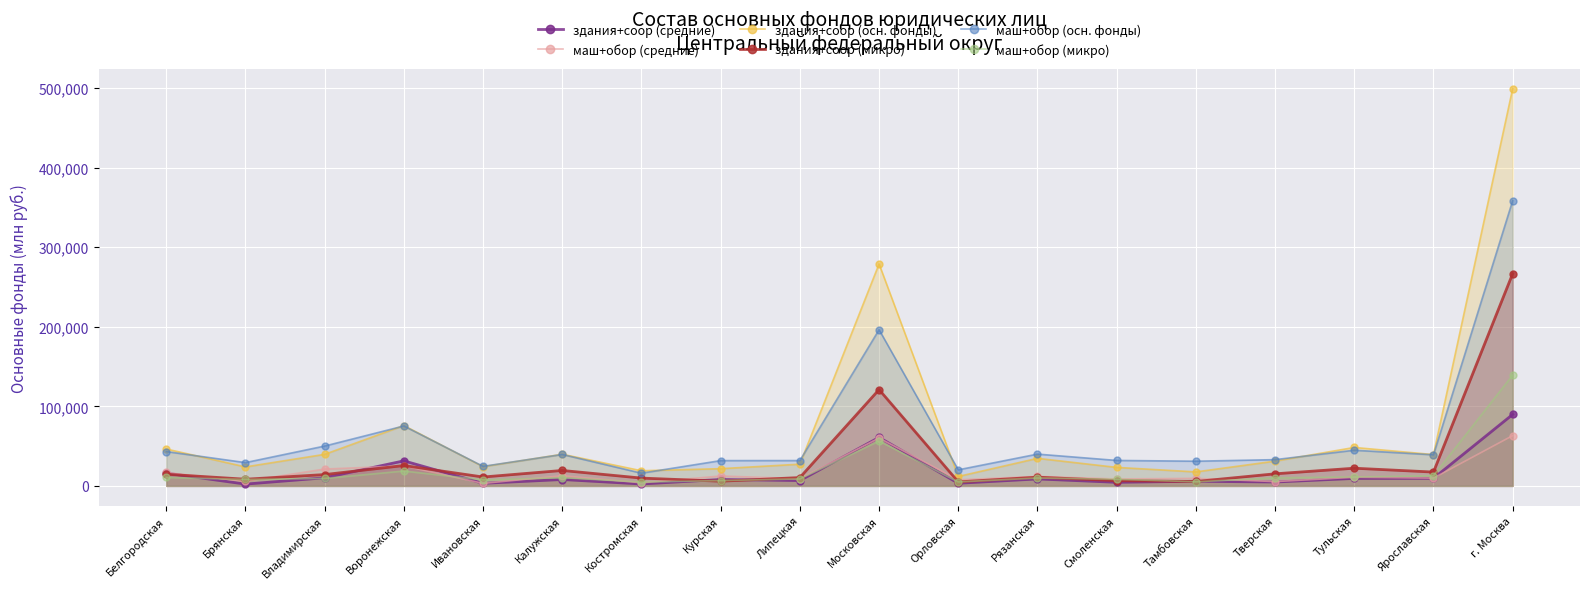

True or false: маш+обор (осн. фонды) and маш+обор (средние) cross at least once.

False